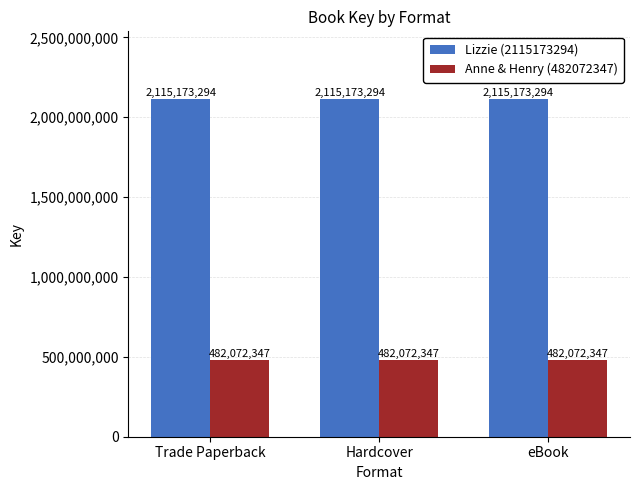

What are all the series names shown in the legend?

Lizzie (2115173294), Anne & Henry (482072347)